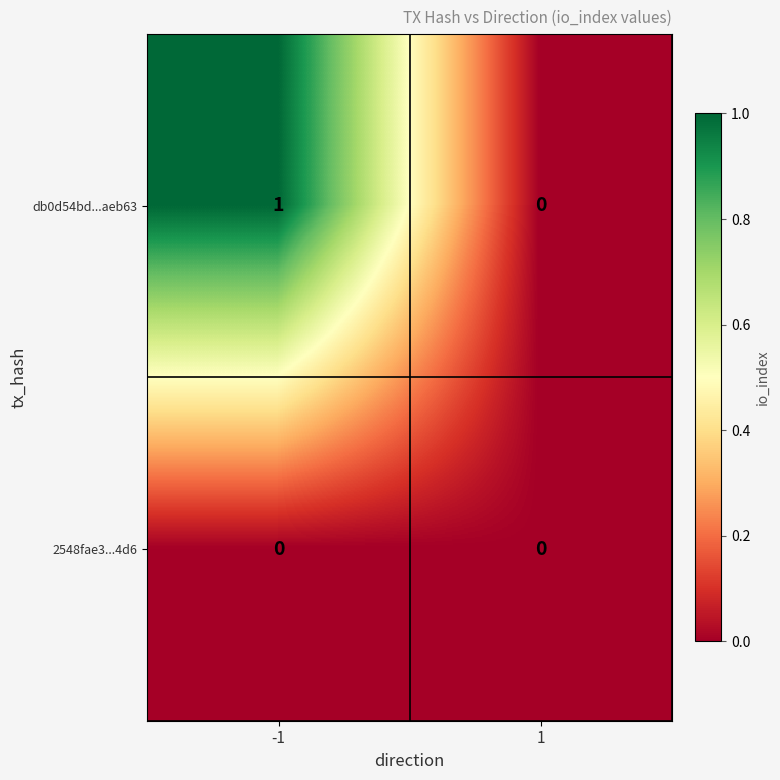

Which series has the largest range (max minus min)?

db0d54bd...aeb63